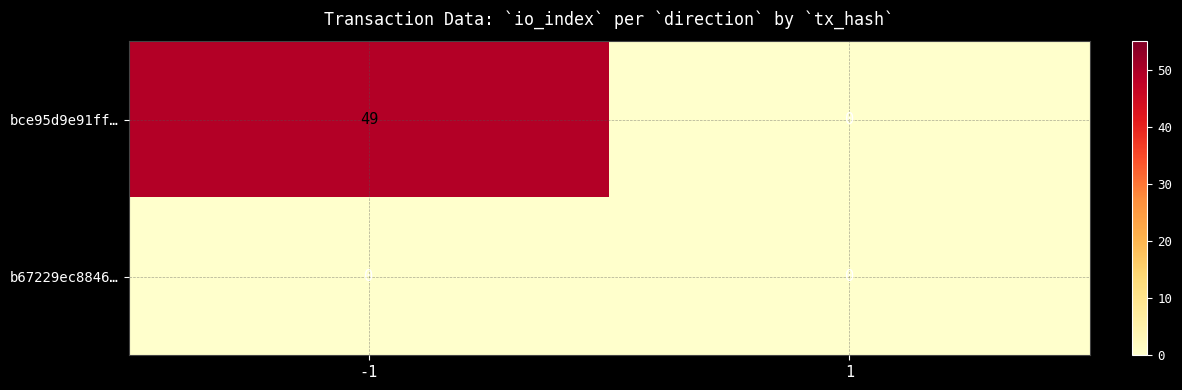

What is the difference between the maximum and minimum values in the bce95d9e91ff… series?

49